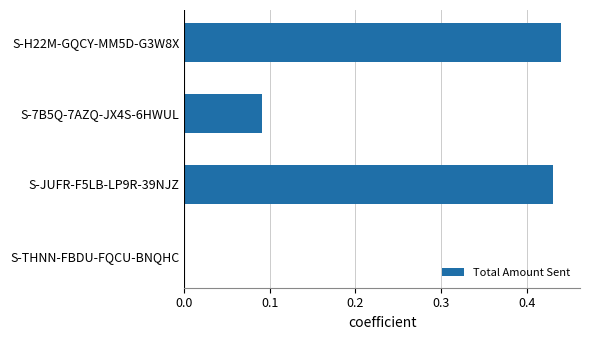

The value at S-JUFR-F5LB-LP9R-39NJZ is 0.3. True or false?

False